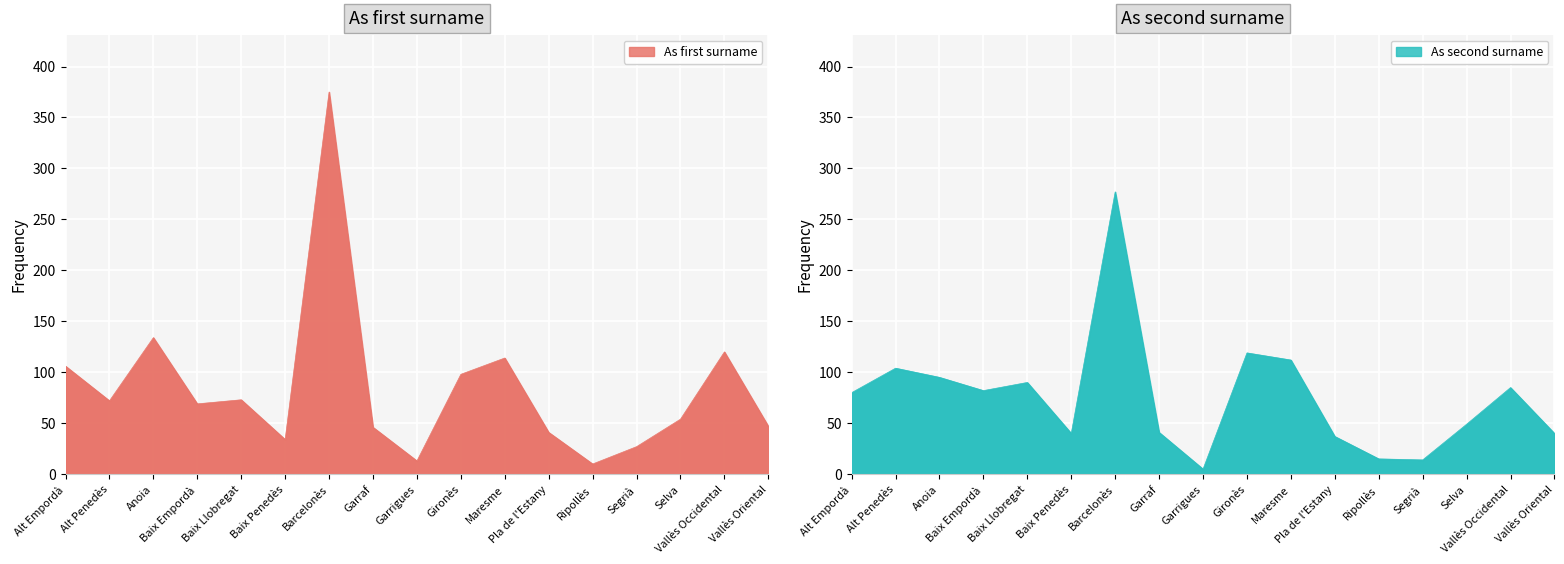

Reading left to right, list all the values displayed in this chart.

As first surname. Frequency: Alt Empordà=106	Alt Penedès=72	Anoia=134	Baix Empordà=69	Baix Llobregat=73	Baix Penedès=34	Barcelonès=375	Garraf=46	Garrigues=13	Gironès=98	Maresme=114	Pla de l'Estany=41	Ripollès=10	Segrià=27	Selva=54	Vallès Occidental=120	Vallès Oriental=47
As second surname. Frequency: Alt Empordà=80	Alt Penedès=104	Anoia=95	Baix Empordà=82	Baix Llobregat=90	Baix Penedès=40	Barcelonès=277	Garraf=41	Garrigues=5	Gironès=119	Maresme=112	Pla de l'Estany=37	Ripollès=15	Segrià=14	Selva=49	Vallès Occidental=85	Vallès Oriental=40